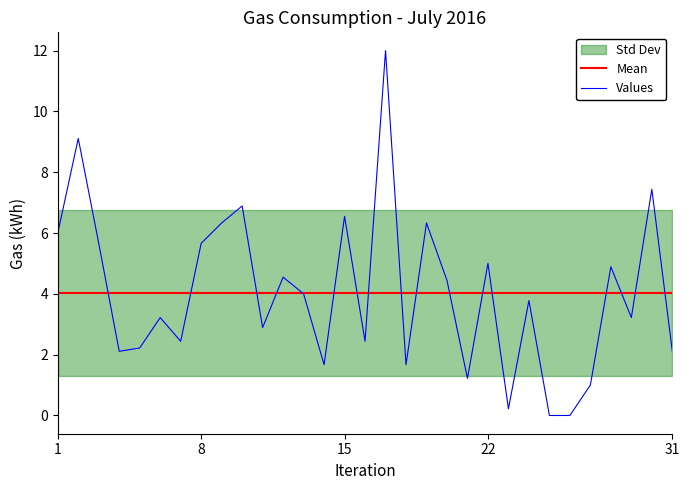

Which has a higher value, 2016/07/13 or 2016/07/18?

2016/07/13